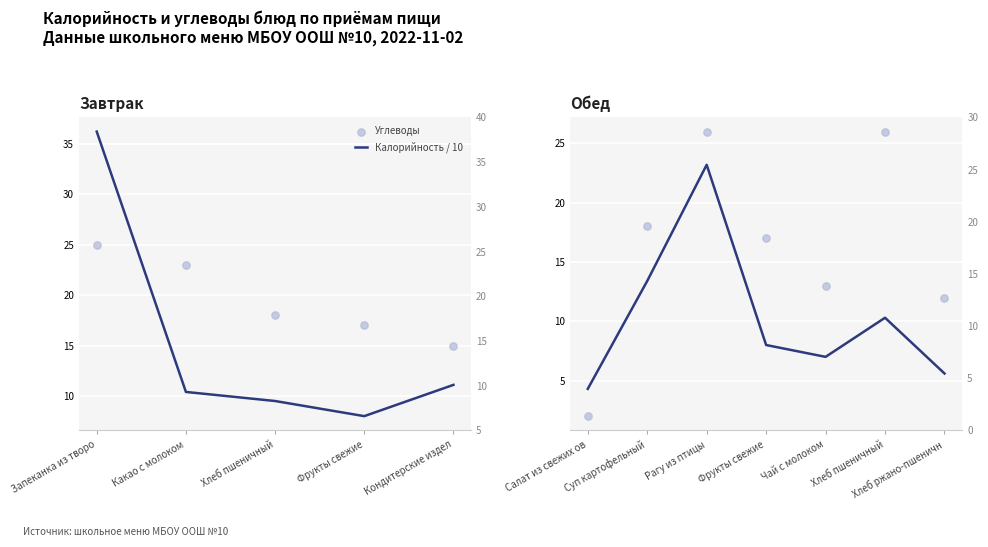

What are all the series names shown in the legend?

Калорийность / 10, Углеводы